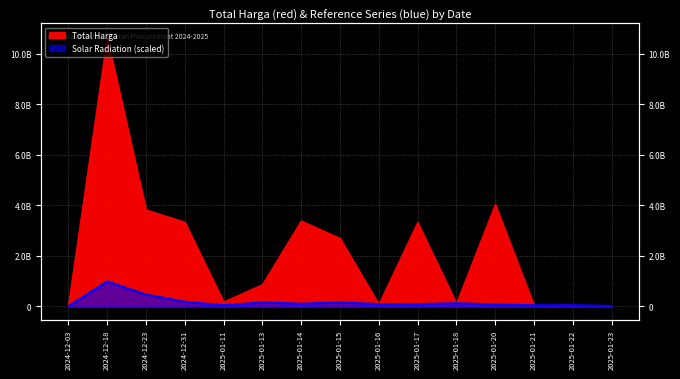

At which category is the sum across all series the highest?

2024-12-18